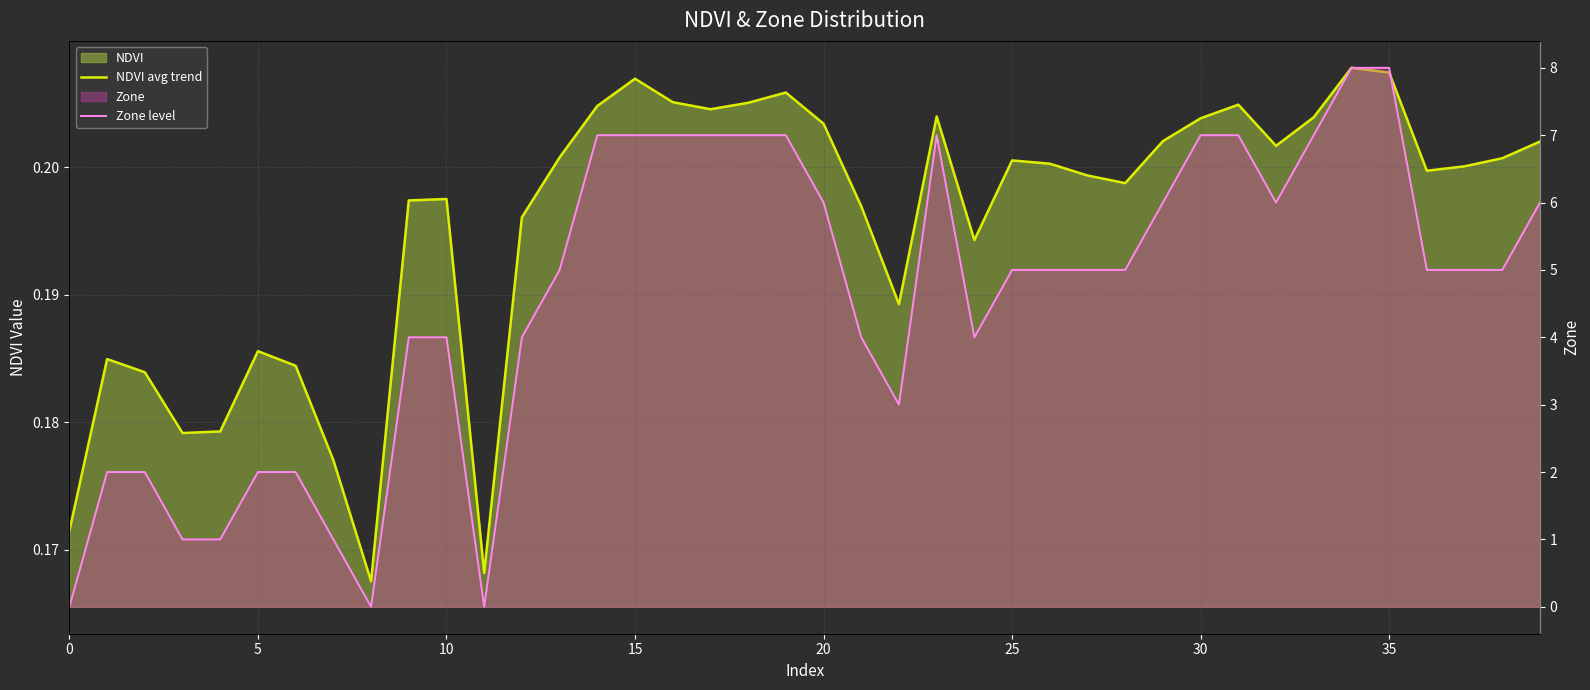

Rank the series at 0 from lowest to highest value.

Zone level, NDVI avg trend